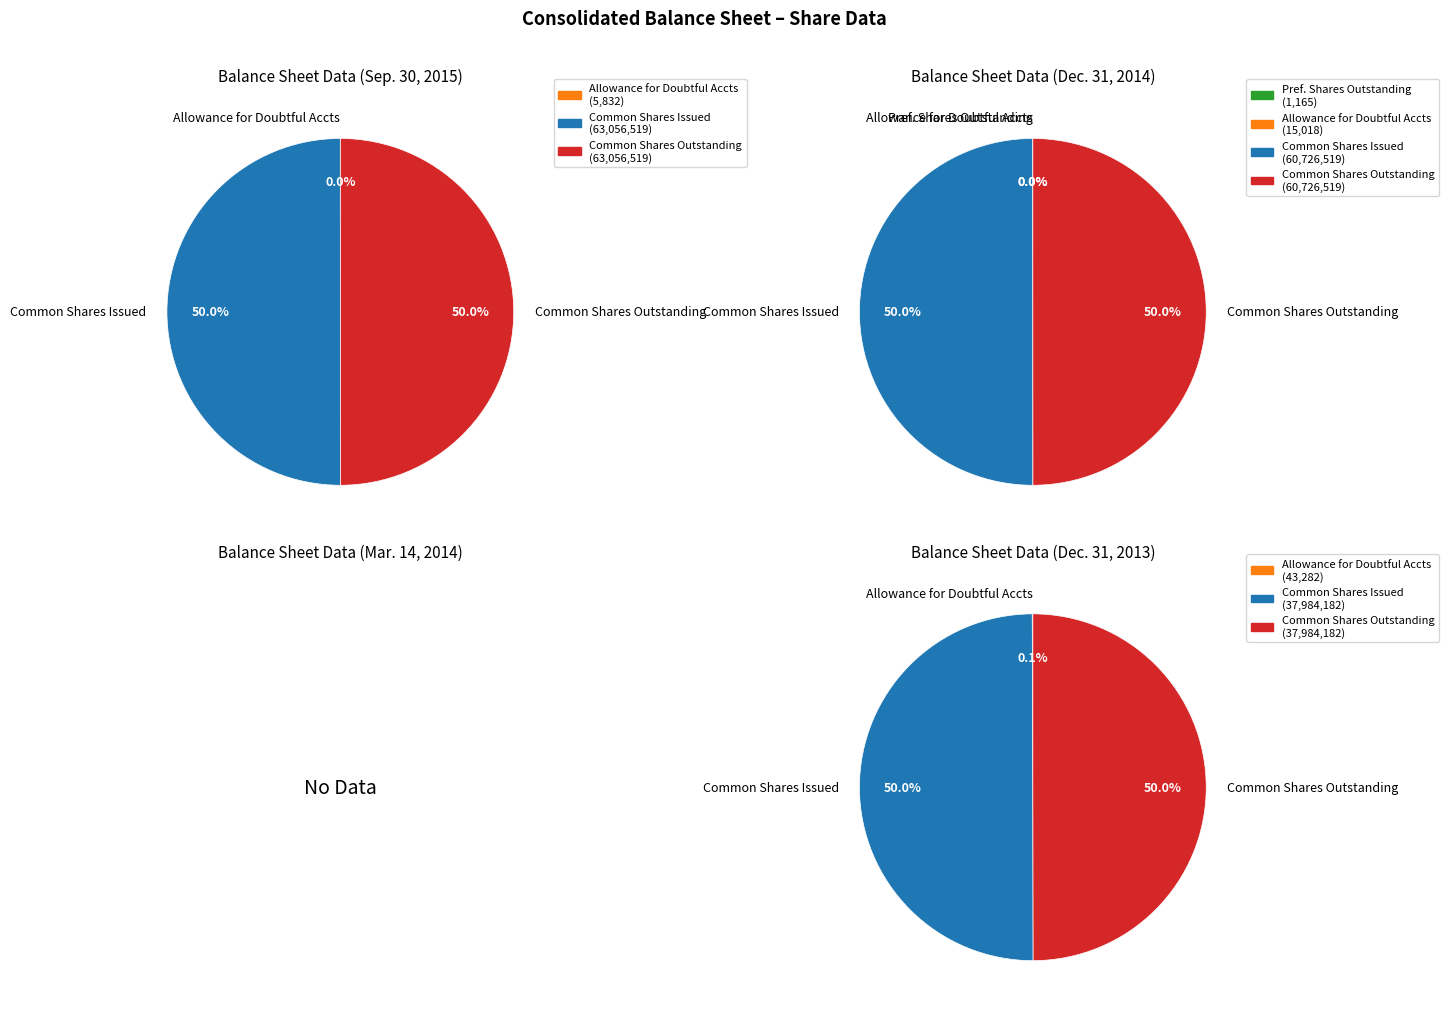

Is there a majority slice in this chart?

No